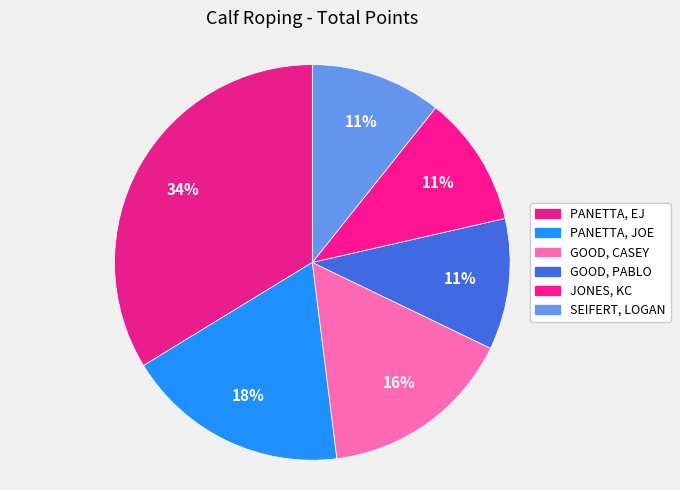

To the nearest percent, what percentage of the pie is GOOD, PABLO?

11%